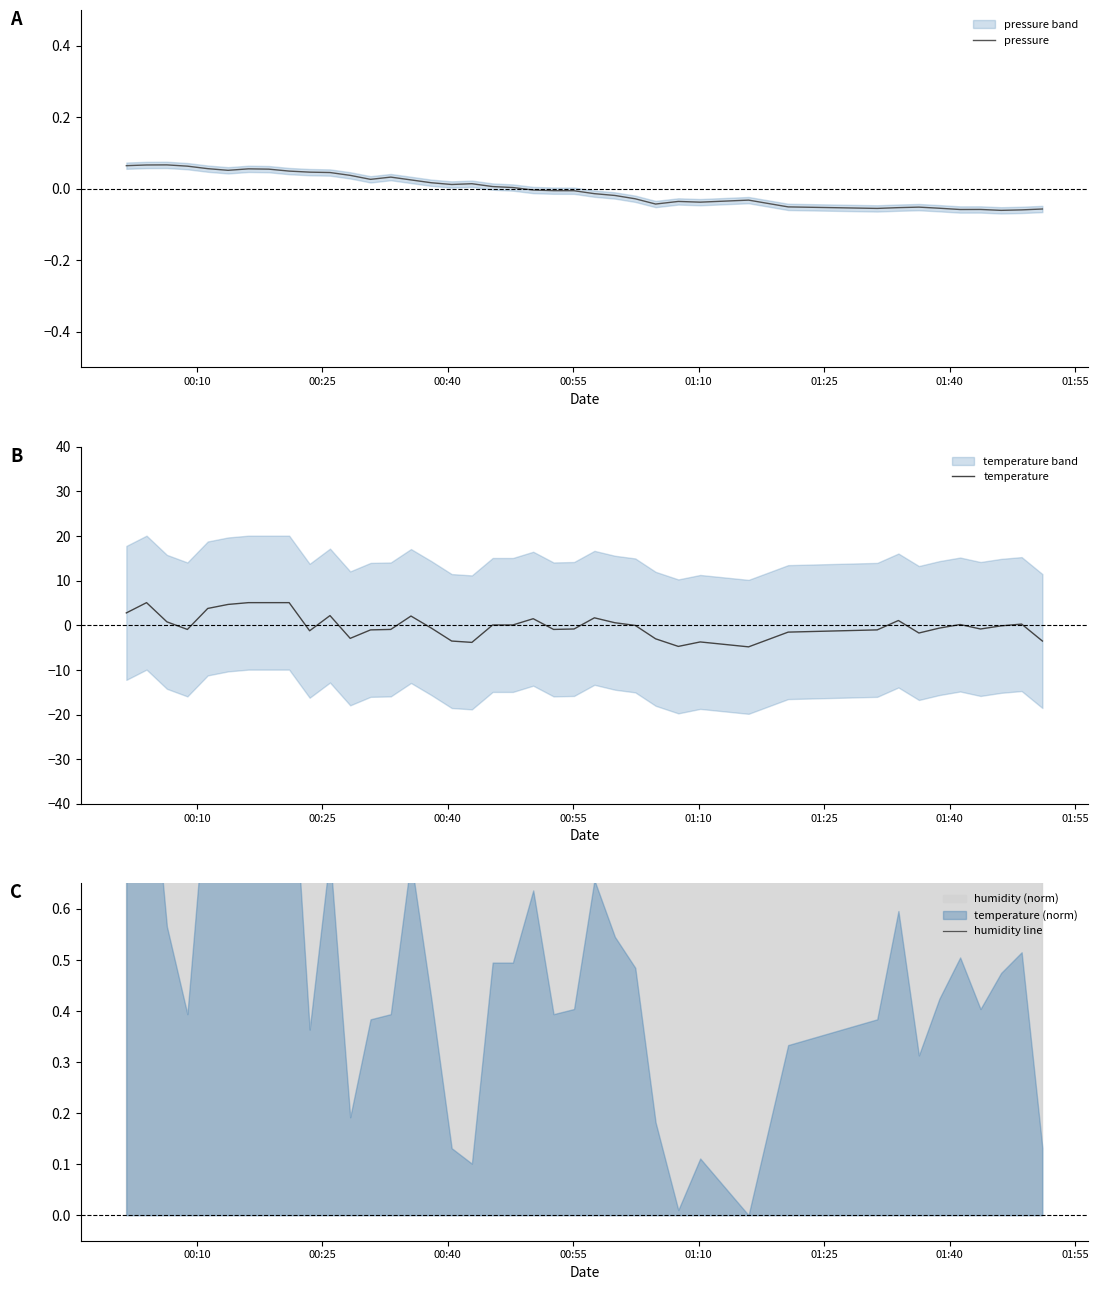

What is the minimum value for temperature?

-4.8